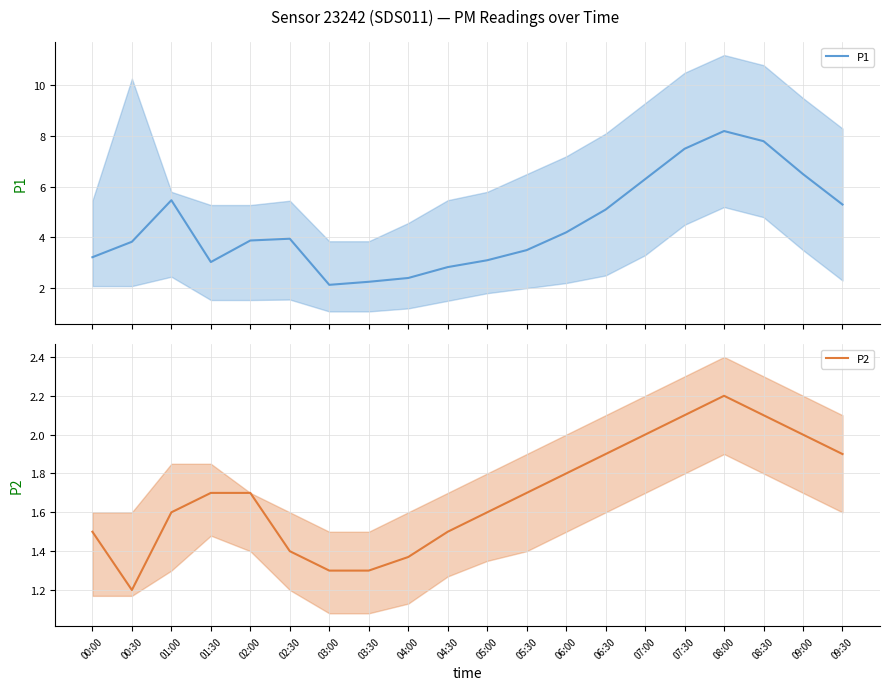

What is the total value across all series at 05:00?

4.7